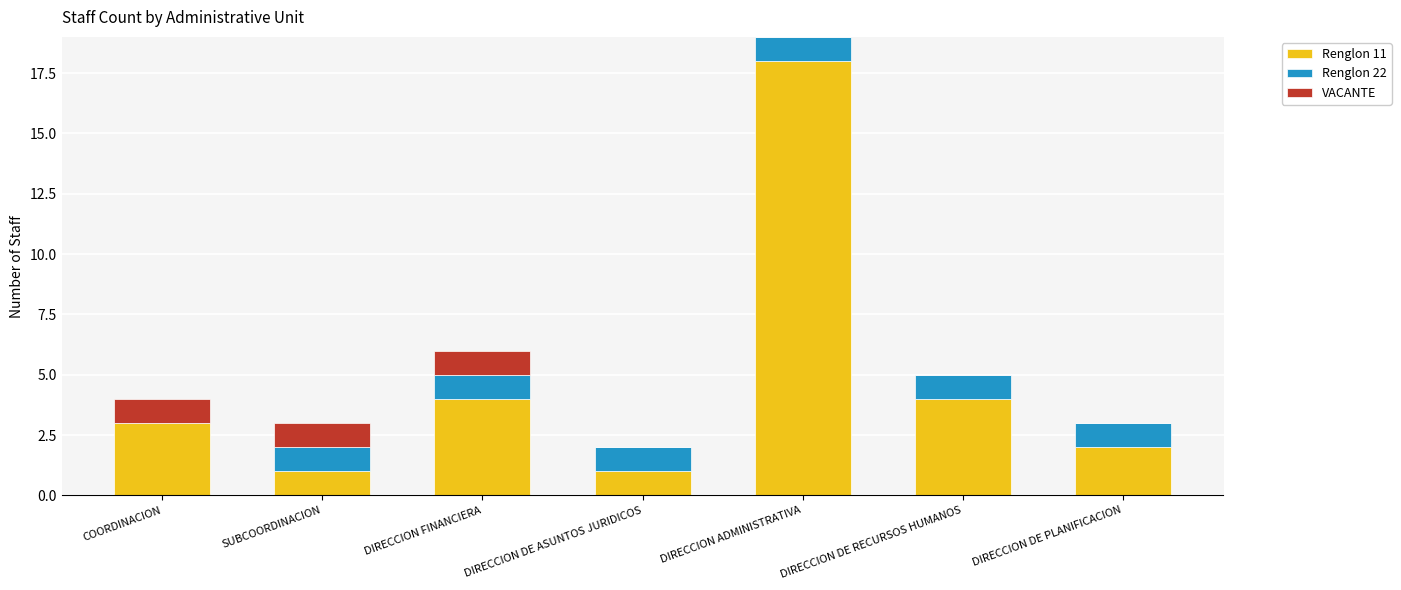

What is the total value across all series at DIRECCION FINANCIERA?

6